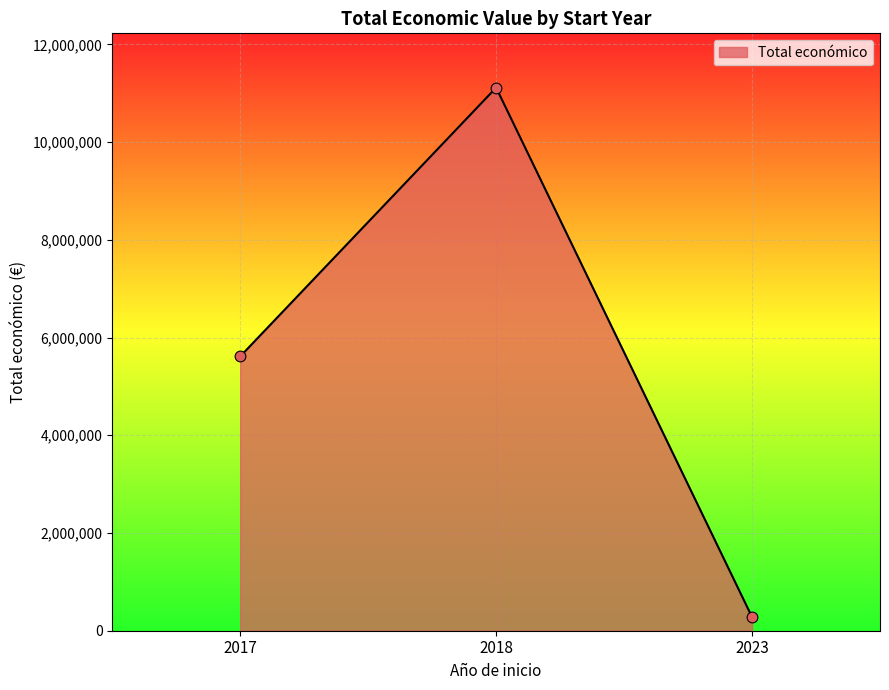

Which has a higher value, 2018 or 2017?

2018